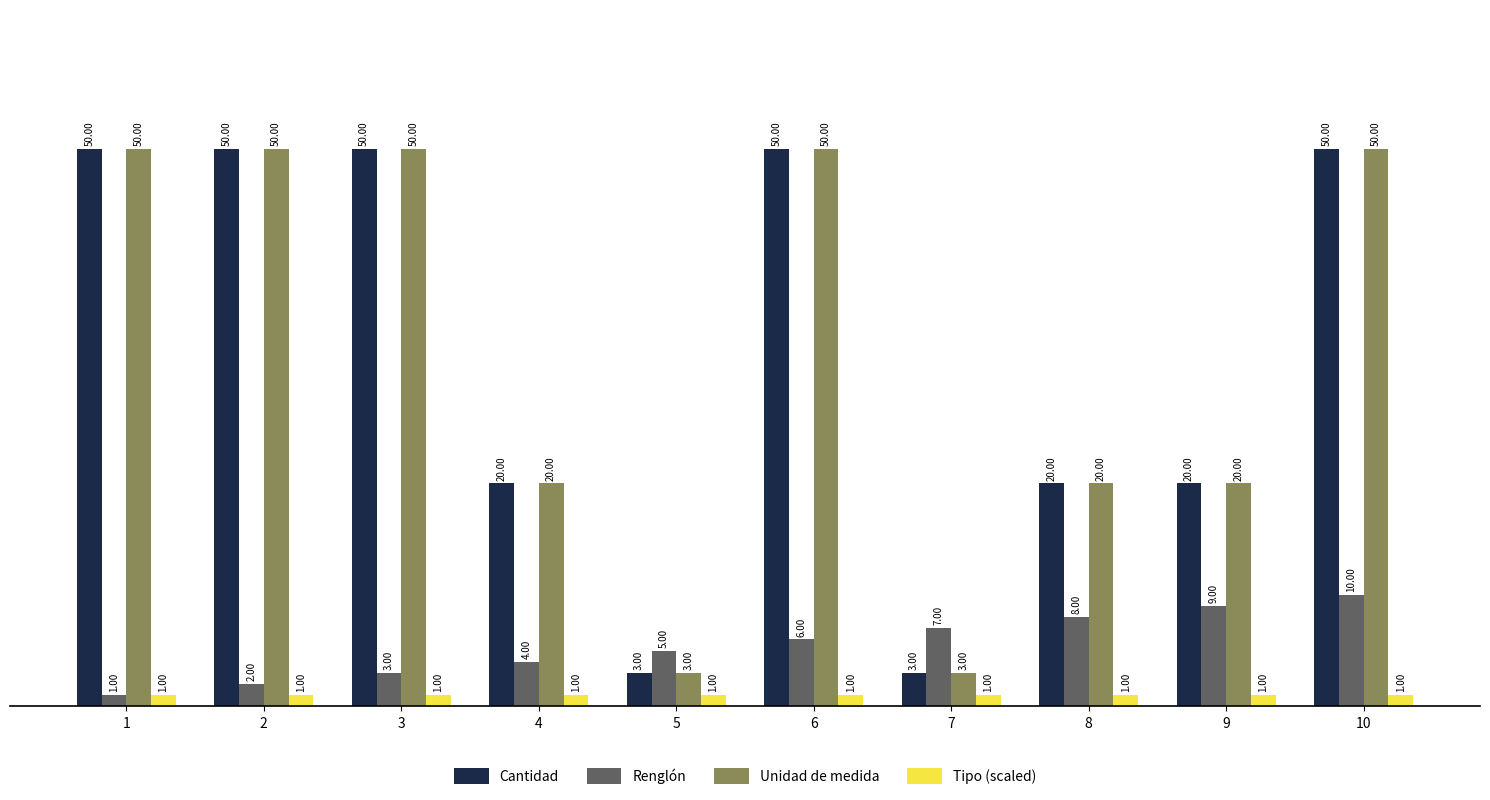

What is the sum of all Renglón values?

55